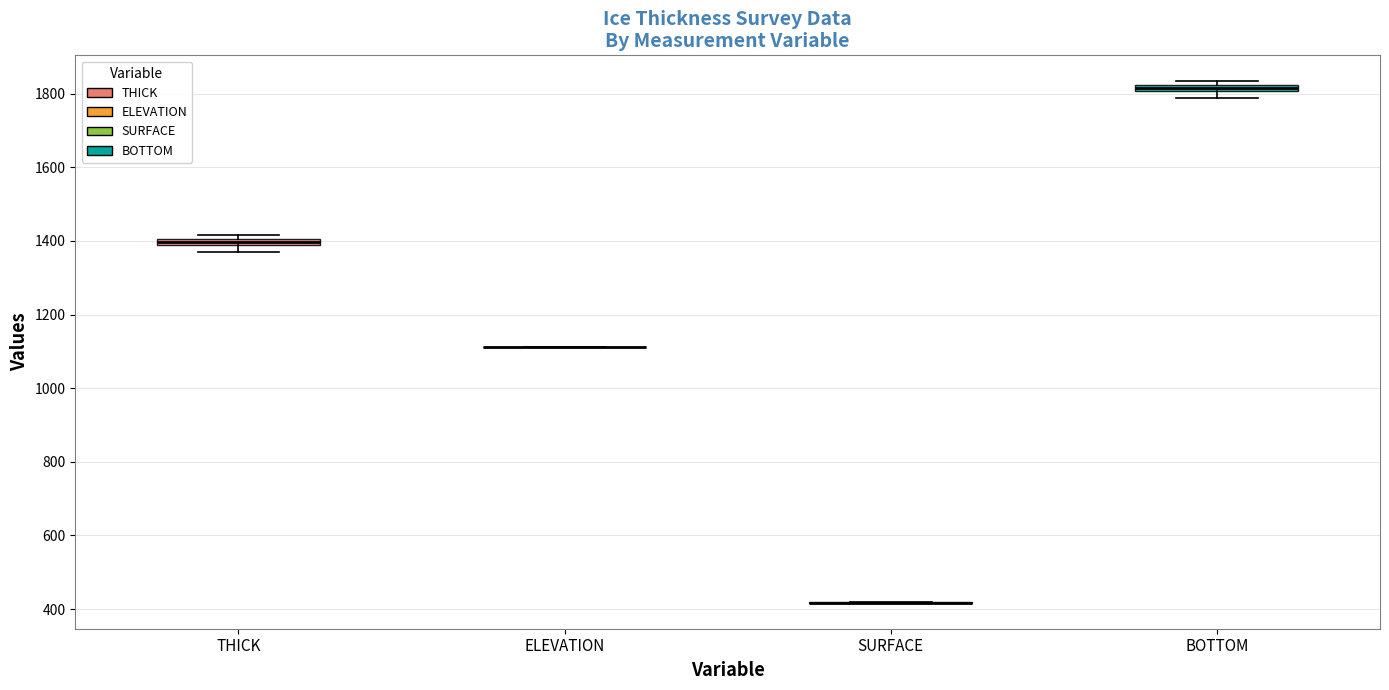

Where is the upper edge of the box for THICK on the y-axis? The values are not printed on the chart, so give them approximately, as read against the axis.

1400